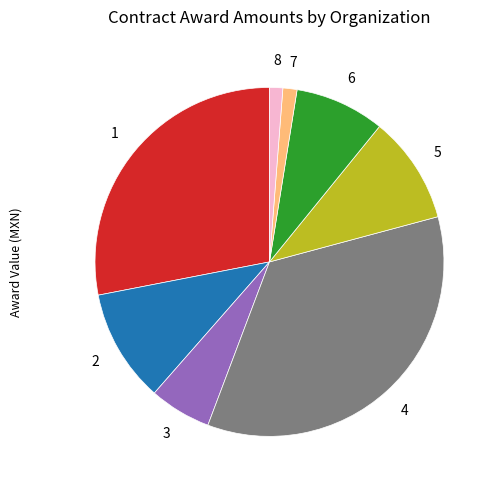

Is there a majority slice in this chart?

No